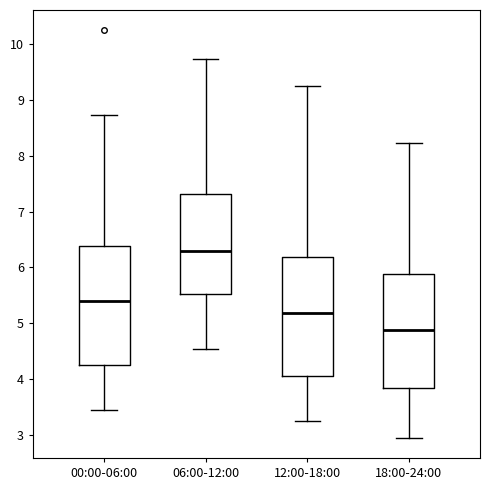

Which box has the highest median line?

06:00-12:00